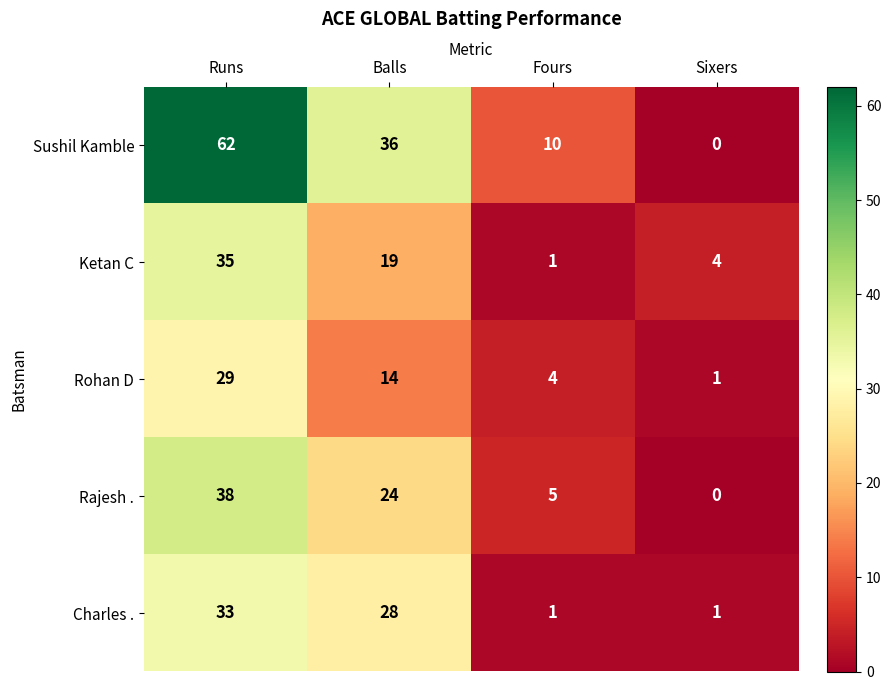

Reading left to right, extract all data points from this chart.

Sushil Kamble: Runs=62	Balls=36	Fours=10	Sixers=0
Ketan C: Runs=35	Balls=19	Fours=1	Sixers=4
Rohan D: Runs=29	Balls=14	Fours=4	Sixers=1
Rajesh .: Runs=38	Balls=24	Fours=5	Sixers=0
Charles .: Runs=33	Balls=28	Fours=1	Sixers=1